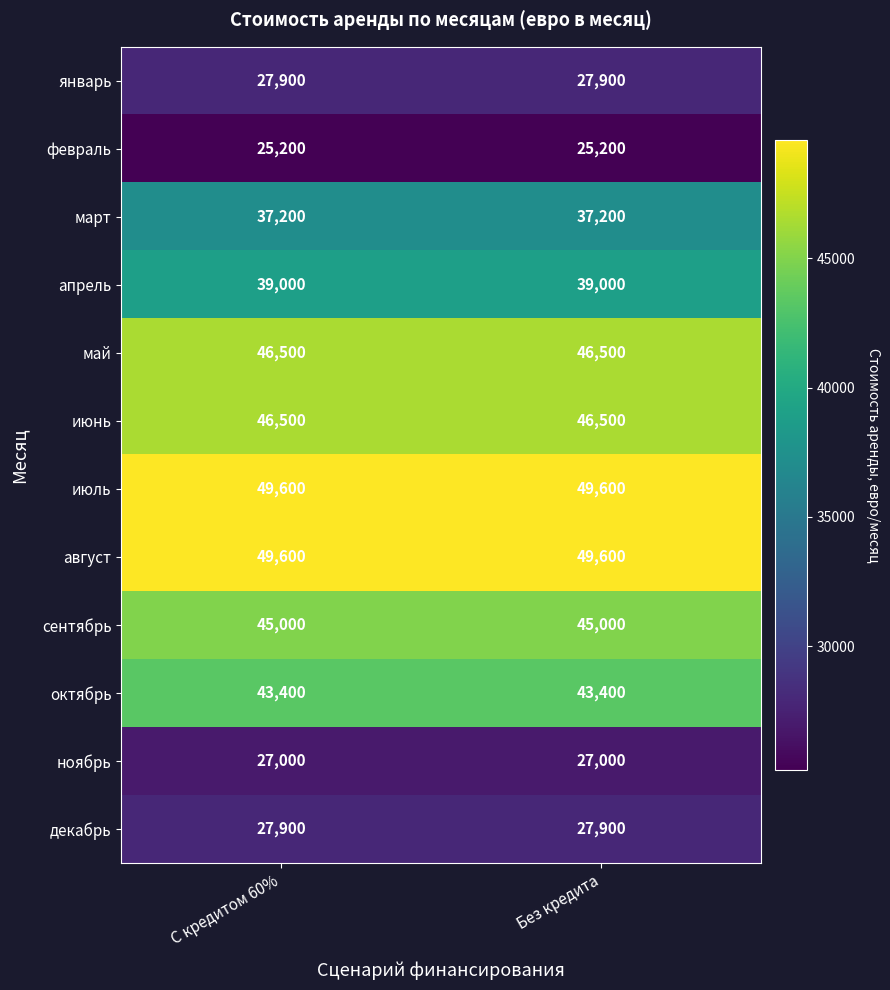

What is the lowest value of the август series?

49600